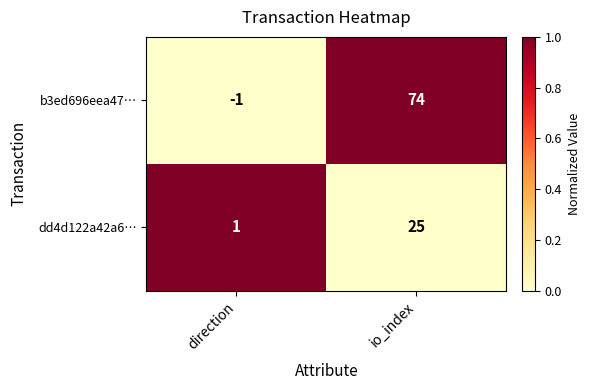

Reading right to left, transcribe all the data shown in this chart.

b3ed696eea47…: 74	-1
dd4d122a42a6…: 25	1